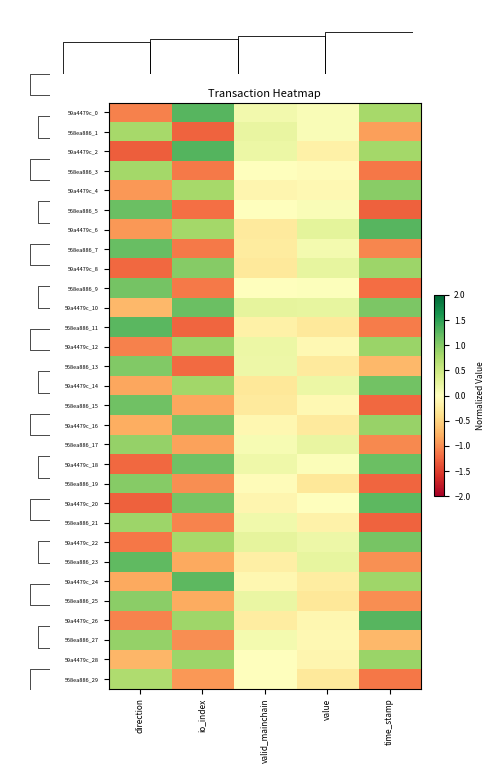

What is the difference between the highest and lowest values at direction?

2.5